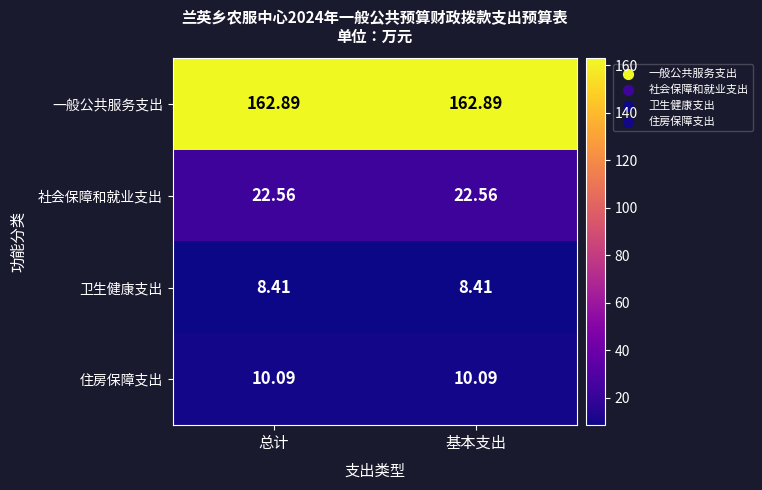

At 基本支出, list the series in order from largest to smallest.

一般公共服务支出, 社会保障和就业支出, 住房保障支出, 卫生健康支出